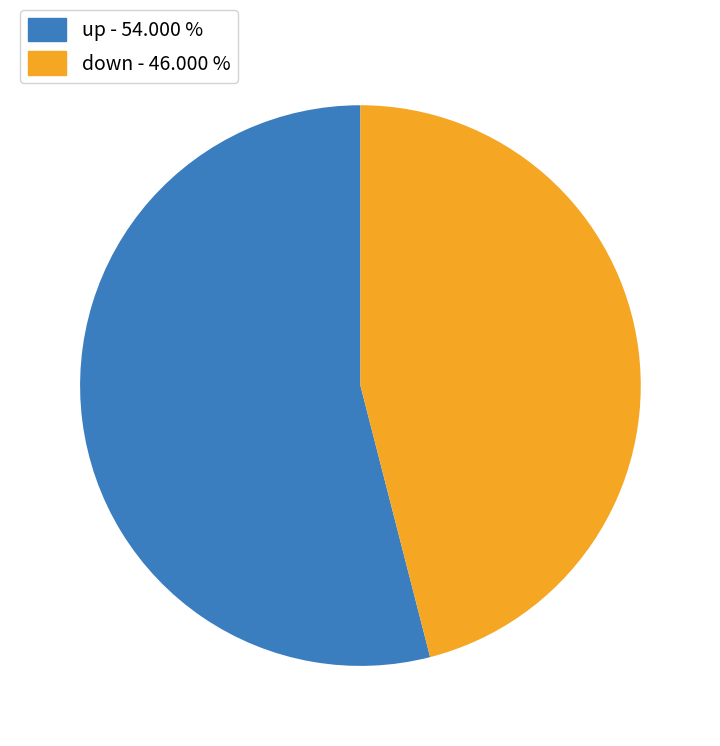

How many slices are in this pie chart?

2